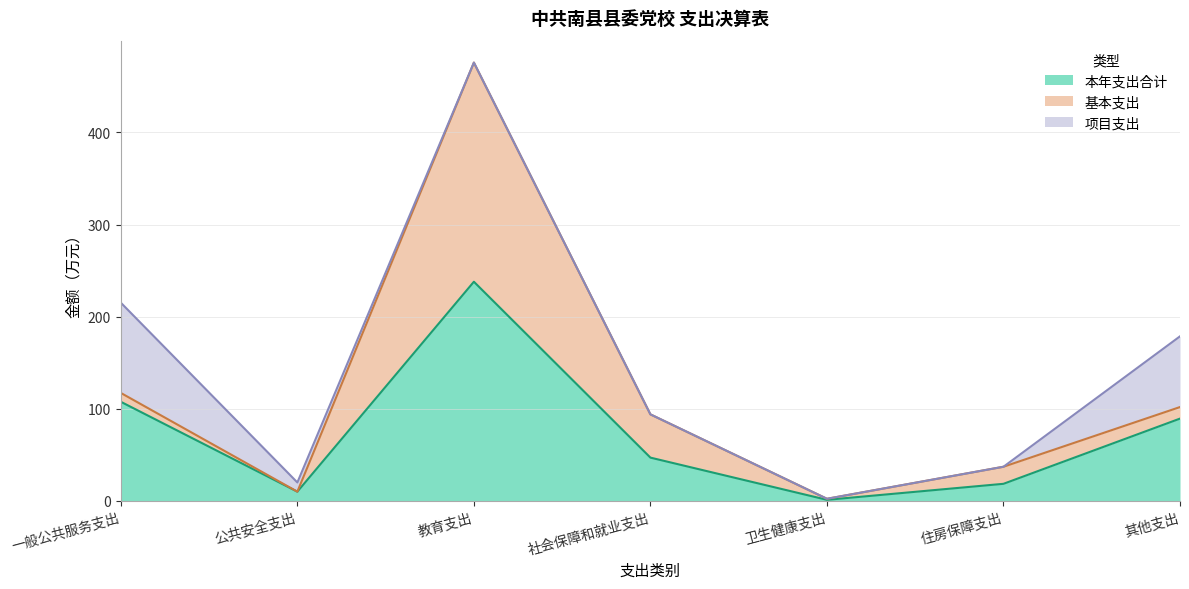

The 本年支出合计 series shows 31.4 at 其他支出. True or false?

False